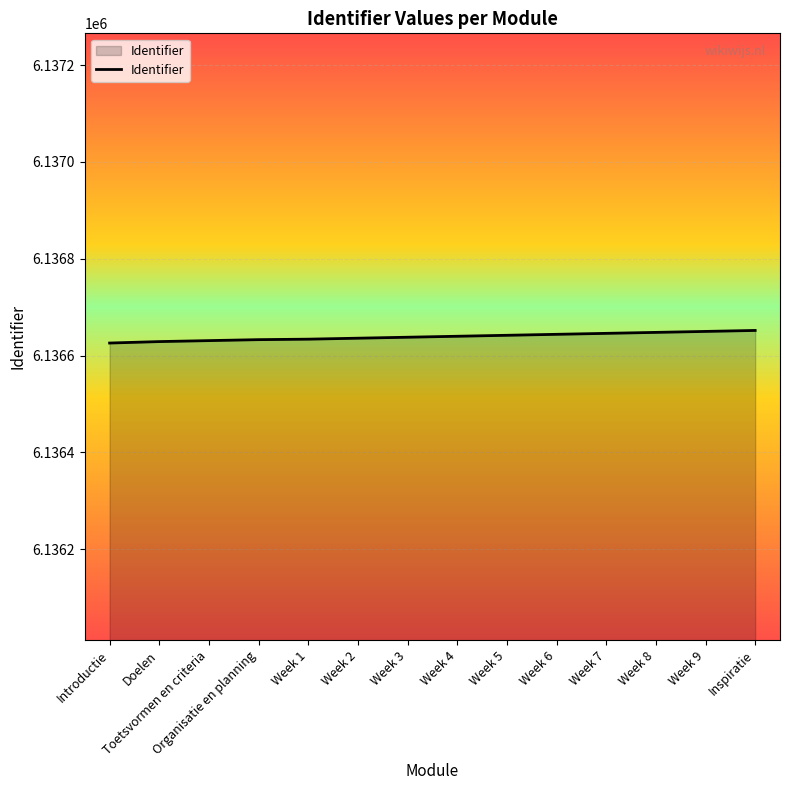

What is the ratio of the value at Organisatie en planning to the value at Introductie?

1.0